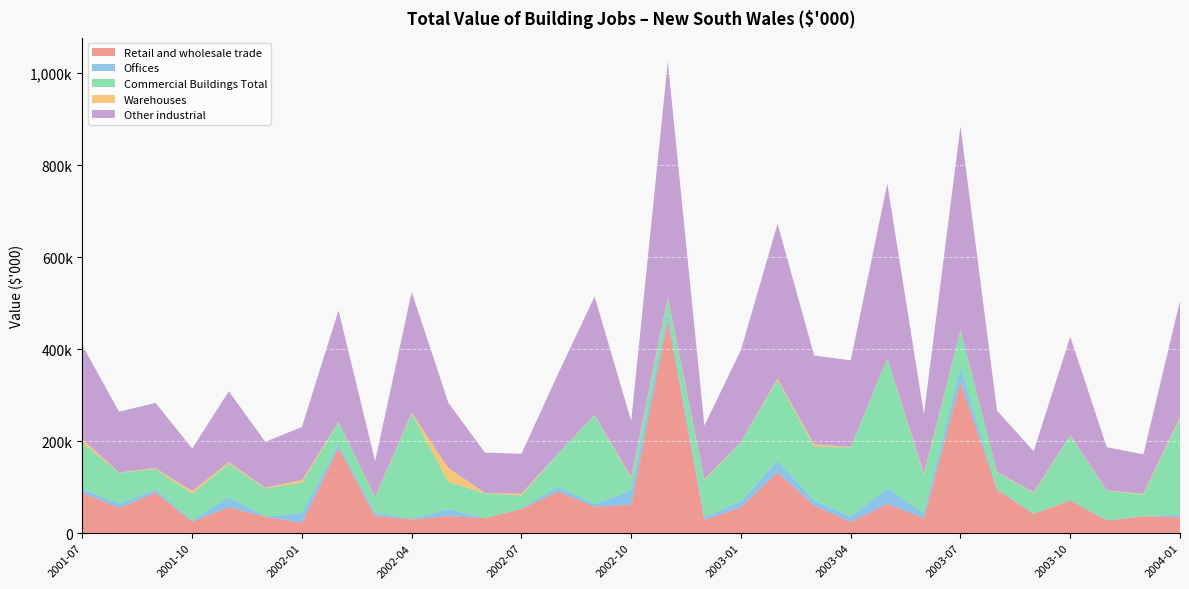

Reading left to right, what are all the values shown in this chart?

Retail and wholesale trade: 2001-07=88076	2001-08=54691	2001-09=88128	2001-10=25189	2001-11=56303	2001-12=35617	2002-01=22262	2002-02=185236	2002-03=37566	2002-04=29865	2002-05=37204	2002-06=32494	2002-07=52616	2002-08=90262	2002-09=57647	2002-10=61724	2002-11=463519	2002-12=28700	2003-01=56469	2003-02=132130	2003-03=60021	2003-04=24449	2003-05=63642	2003-06=32458	2003-07=328737	2003-08=94109	2003-09=42074	2003-10=71224	2003-11=27546	2003-12=36955	2004-01=34682
Offices: 2001-07=8086	2001-08=9802	2001-09=6575	2001-10=2207	2001-11=22413	2001-12=460	2002-01=21247	2002-02=7365	2002-03=6615	2002-04=1253	2002-05=14886	2002-06=158	2002-07=1487	2002-08=10739	2002-09=5794	2002-10=31130	2002-11=13233	2002-12=6200	2003-01=12906	2003-02=25126	2003-03=10920	2003-04=11620	2003-05=33663	2003-06=10442	2003-07=33093	2003-08=2046	2003-09=983	2003-10=330	2003-11=1180	2003-12=110	2004-01=6009
Commercial Buildings Total: 2001-07=100548	2001-08=66593	2001-09=44936	2001-10=58296	2001-11=71977	2001-12=61215	2002-01=66065	2002-02=47794	2002-03=32990	2002-04=228660	2002-05=59314	2002-06=54048	2002-07=27834	2002-08=71710	2002-09=192569	2002-10=26324	2002-11=32455	2002-12=79192	2003-01=128876	2003-02=175641	2003-03=116672	2003-04=150675	2003-05=281596	2003-06=83175	2003-07=79334	2003-08=35778	2003-09=44215	2003-10=140853	2003-11=63830	2003-12=46530	2004-01=207776
Warehouses: 2001-07=7266	2001-08=901	2001-09=1954	2001-10=6301	2001-11=3523	2001-12=1908	2002-01=5935	2002-02=1617	2002-03=1028	2002-04=2280	2002-05=30522	2002-06=946	2002-07=4319	2002-08=400	2002-09=1150	2002-10=2644	2002-11=3312	2002-12=2795	2003-01=796	2003-02=3320	2003-03=5473	2003-04=1040	2003-05=874	2003-06=3401	2003-07=710	2003-08=1141	2003-09=1748	2003-10=1180	2003-11=847	2003-12=2105	2004-01=4050
Other industrial: 2001-07=203977	2001-08=131986	2001-09=141593	2001-10=91993	2001-11=154216	2001-12=99200	2002-01=115508	2002-02=242012	2002-03=78199	2002-04=262058	2002-05=141926	2002-06=87646	2002-07=86256	2002-08=173111	2002-09=257159	2002-10=121822	2002-11=512518	2002-12=116888	2003-01=199048	2003-02=336216	2003-03=193085	2003-04=187784	2003-05=379774	2003-06=129476	2003-07=441874	2003-08=133074	2003-09=89019	2003-10=213587	2003-11=93403	2003-12=85700	2004-01=252517